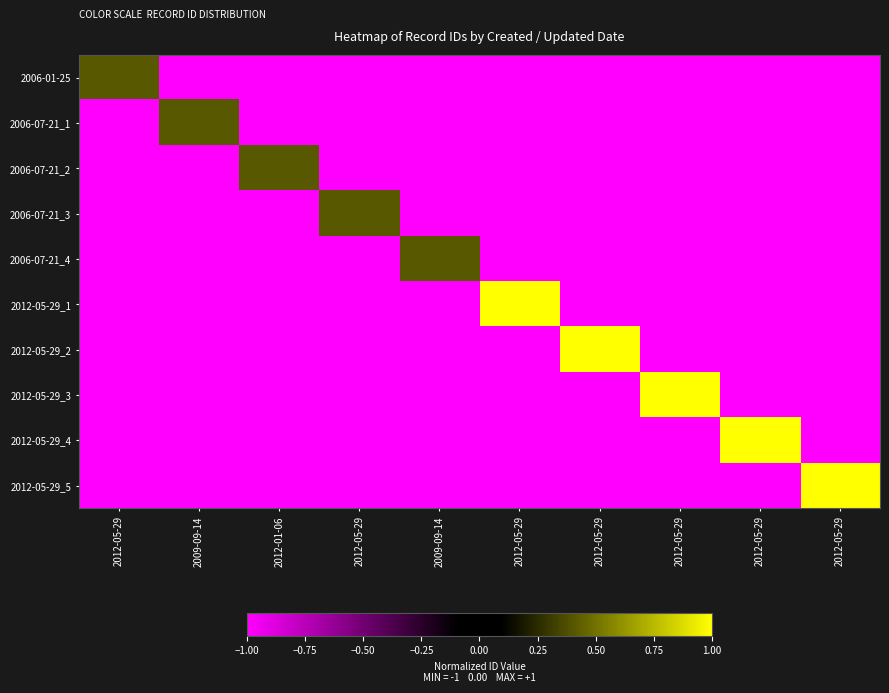

Reading left to right, list all the values displayed in this chart.

2006-01-25: 2012-05-29=0.4	2009-09-14=-1.0	2012-01-06=-1.0	2012-05-29=-1.0	2009-09-14=-1.0	2012-05-29=-1.0	2012-05-29=-1.0	2012-05-29=-1.0	2012-05-29=-1.0	2012-05-29=-1.0
2006-07-21_1: 2012-05-29=-1.0	2009-09-14=0.4	2012-01-06=-1.0	2012-05-29=-1.0	2009-09-14=-1.0	2012-05-29=-1.0	2012-05-29=-1.0	2012-05-29=-1.0	2012-05-29=-1.0	2012-05-29=-1.0
2006-07-21_2: 2012-05-29=-1.0	2009-09-14=-1.0	2012-01-06=0.4	2012-05-29=-1.0	2009-09-14=-1.0	2012-05-29=-1.0	2012-05-29=-1.0	2012-05-29=-1.0	2012-05-29=-1.0	2012-05-29=-1.0
2006-07-21_3: 2012-05-29=-1.0	2009-09-14=-1.0	2012-01-06=-1.0	2012-05-29=0.4	2009-09-14=-1.0	2012-05-29=-1.0	2012-05-29=-1.0	2012-05-29=-1.0	2012-05-29=-1.0	2012-05-29=-1.0
2006-07-21_4: 2012-05-29=-1.0	2009-09-14=-1.0	2012-01-06=-1.0	2012-05-29=-1.0	2009-09-14=0.4	2012-05-29=-1.0	2012-05-29=-1.0	2012-05-29=-1.0	2012-05-29=-1.0	2012-05-29=-1.0
2012-05-29_1: 2012-05-29=-1.0	2009-09-14=-1.0	2012-01-06=-1.0	2012-05-29=-1.0	2009-09-14=-1.0	2012-05-29=1.0	2012-05-29=-1.0	2012-05-29=-1.0	2012-05-29=-1.0	2012-05-29=-1.0
2012-05-29_2: 2012-05-29=-1.0	2009-09-14=-1.0	2012-01-06=-1.0	2012-05-29=-1.0	2009-09-14=-1.0	2012-05-29=-1.0	2012-05-29=1.0	2012-05-29=-1.0	2012-05-29=-1.0	2012-05-29=-1.0
2012-05-29_3: 2012-05-29=-1.0	2009-09-14=-1.0	2012-01-06=-1.0	2012-05-29=-1.0	2009-09-14=-1.0	2012-05-29=-1.0	2012-05-29=-1.0	2012-05-29=1.0	2012-05-29=-1.0	2012-05-29=-1.0
2012-05-29_4: 2012-05-29=-1.0	2009-09-14=-1.0	2012-01-06=-1.0	2012-05-29=-1.0	2009-09-14=-1.0	2012-05-29=-1.0	2012-05-29=-1.0	2012-05-29=-1.0	2012-05-29=1.0	2012-05-29=-1.0
2012-05-29_5: 2012-05-29=-1.0	2009-09-14=-1.0	2012-01-06=-1.0	2012-05-29=-1.0	2009-09-14=-1.0	2012-05-29=-1.0	2012-05-29=-1.0	2012-05-29=-1.0	2012-05-29=-1.0	2012-05-29=1.0